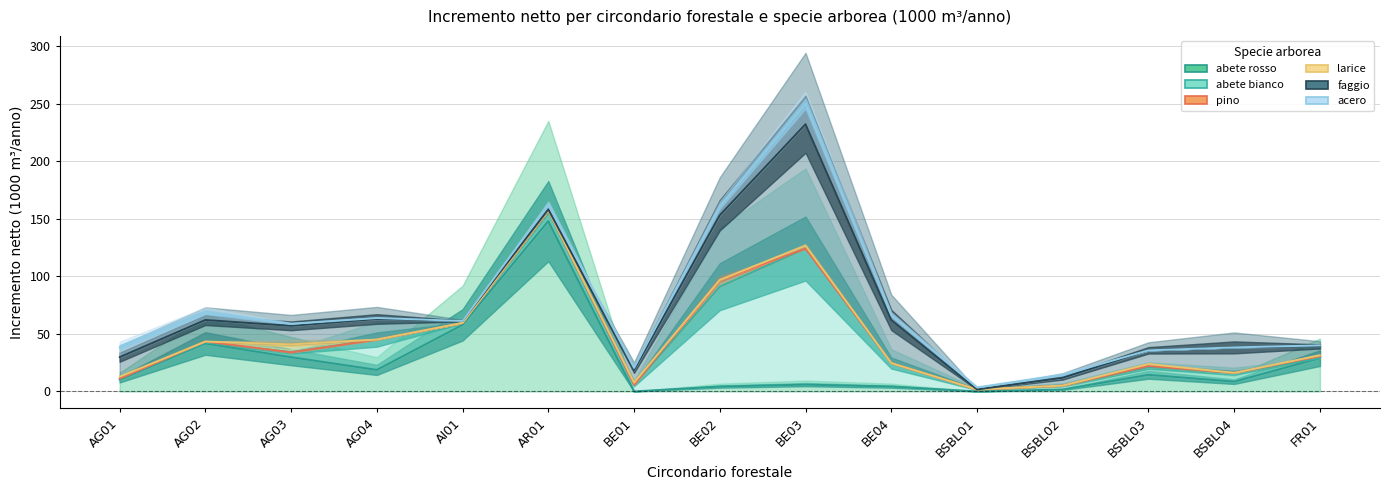

The pino series shows -7 at BE01. True or false?

False